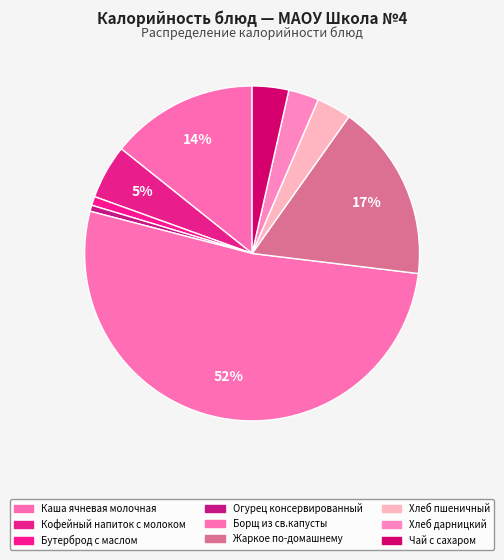

What percentage is the Кофейный напиток с молоком slice, to the nearest percent?

5%